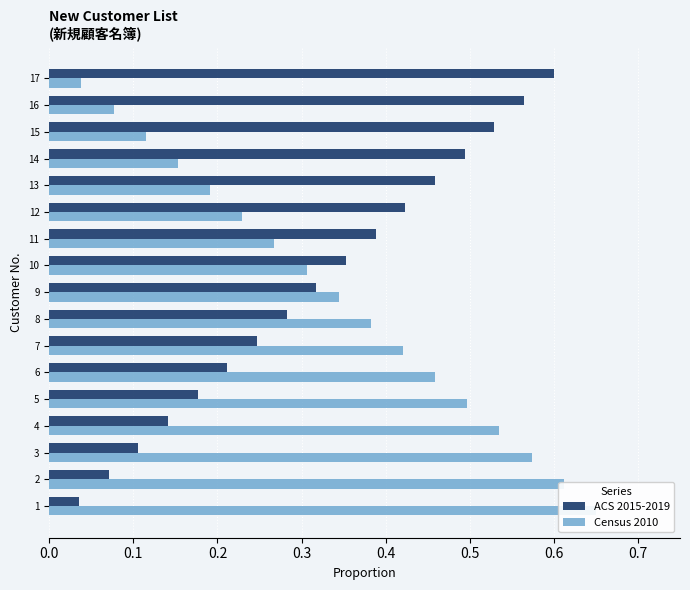

True or false: ACS 2015-2019 has a value of 0.2 at 3.

False